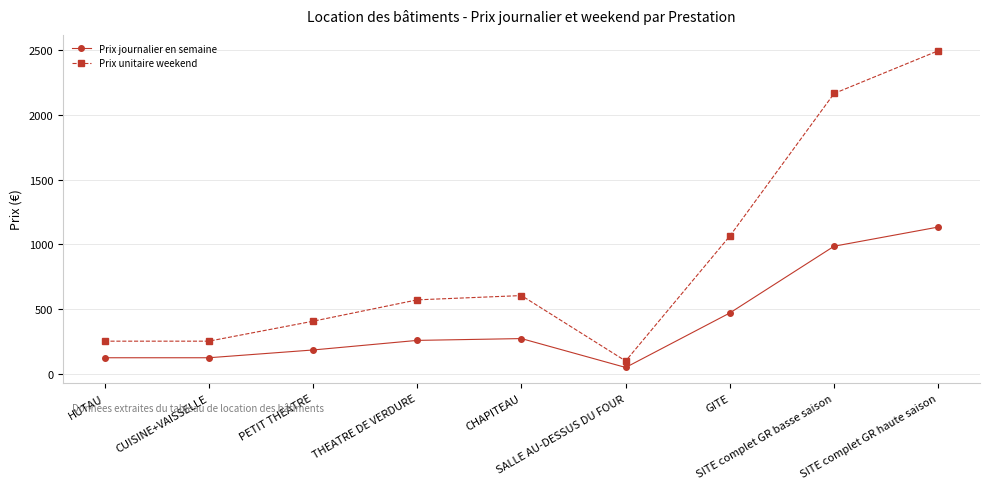

True or false: Prix journalier en semaine and Prix unitaire weekend intersect in this chart.

False